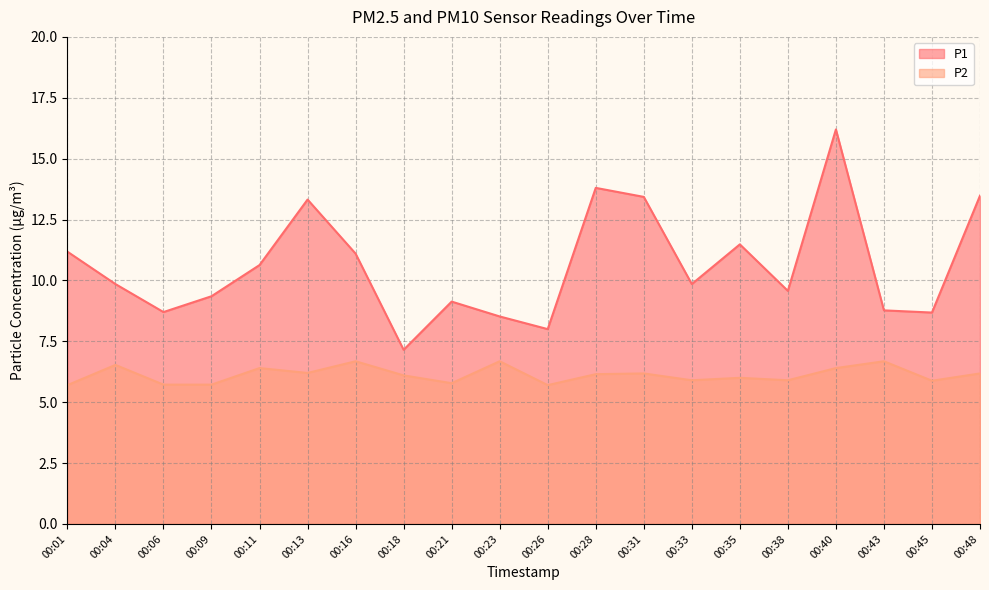

At which label is P1 closest to 11?

00:16